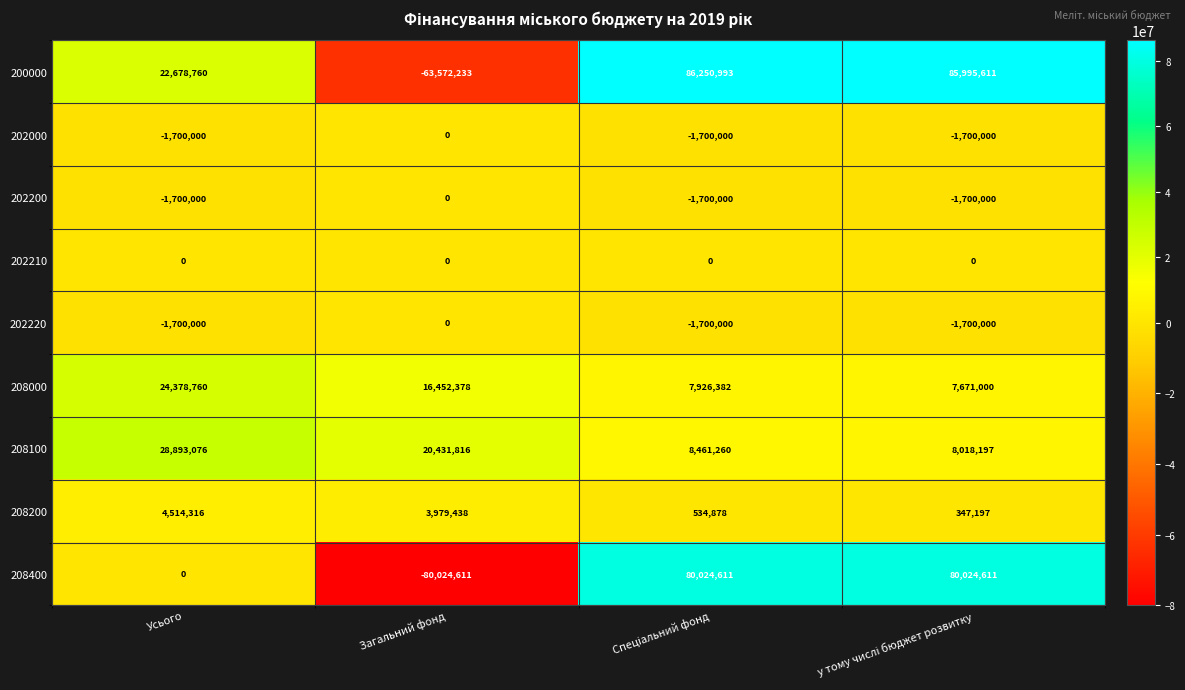

What is the maximum value shown in the chart?

86250993